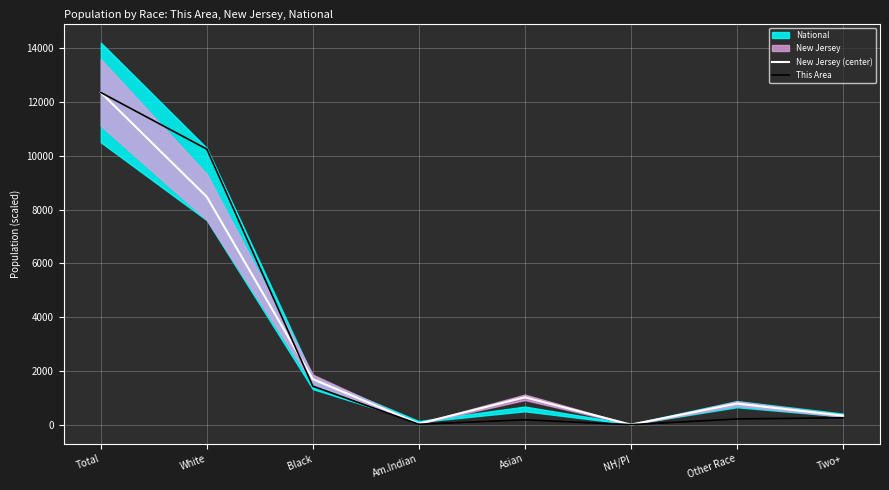

At which label does This Area first exceed 257?

Total